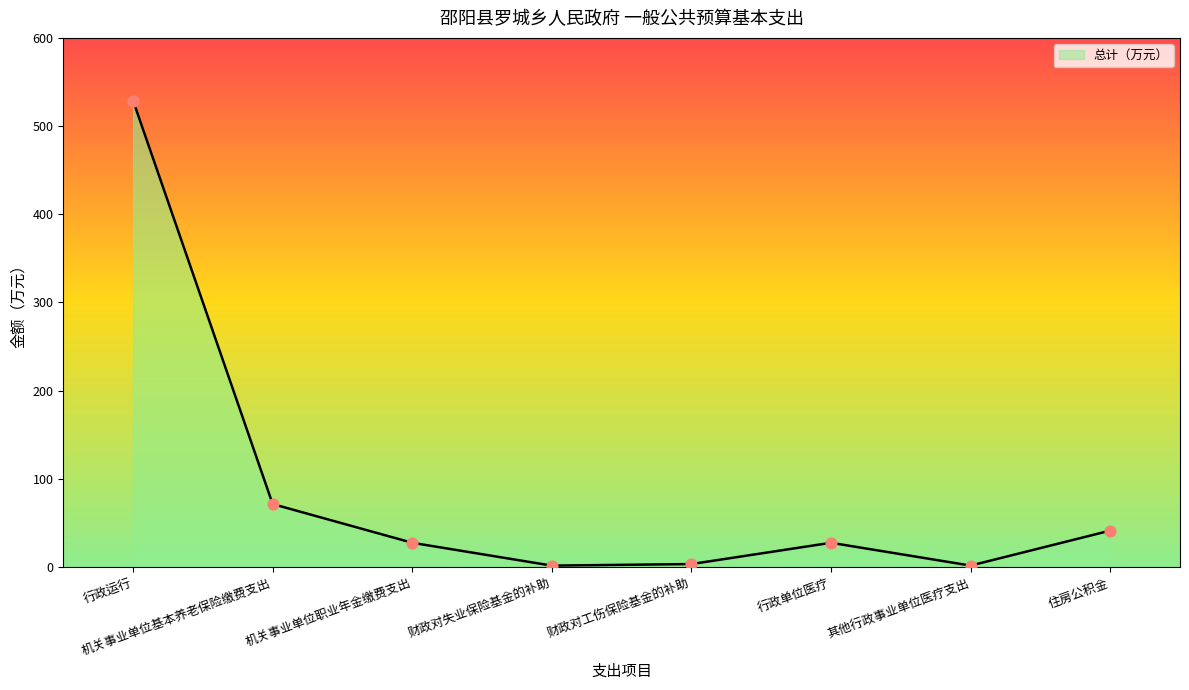

Approximately how many times larger is the value at 行政运行 compared to 机关事业单位职业年金缴费支出?

19.2